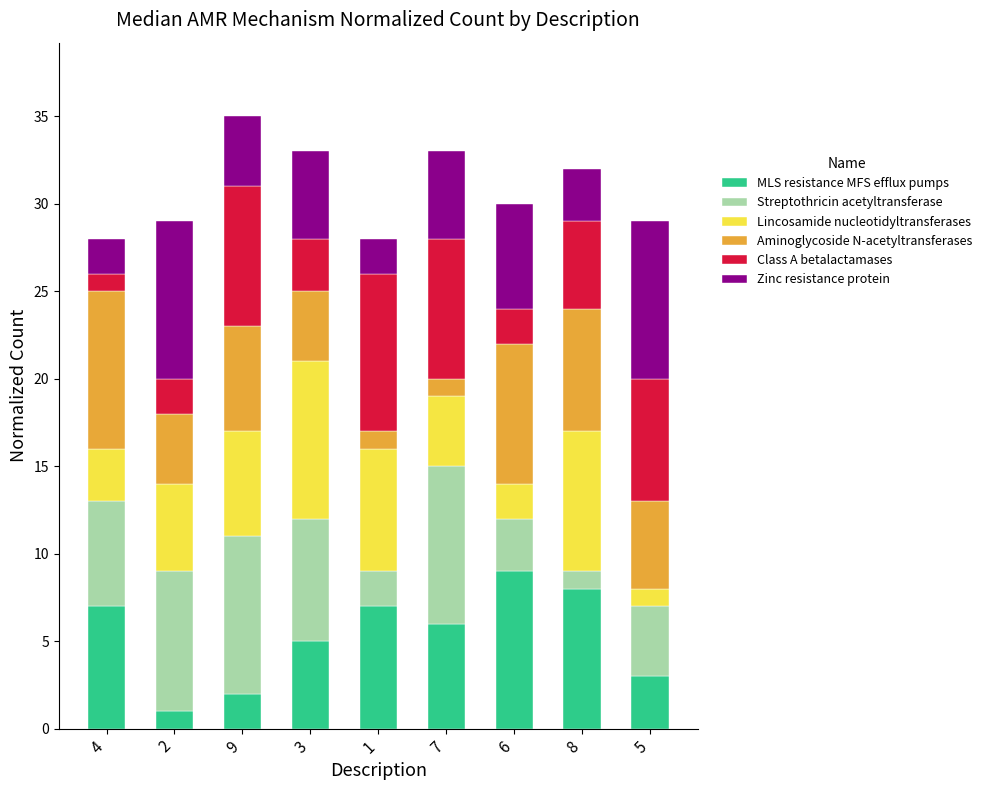

Does the chart contain any negative values?

No